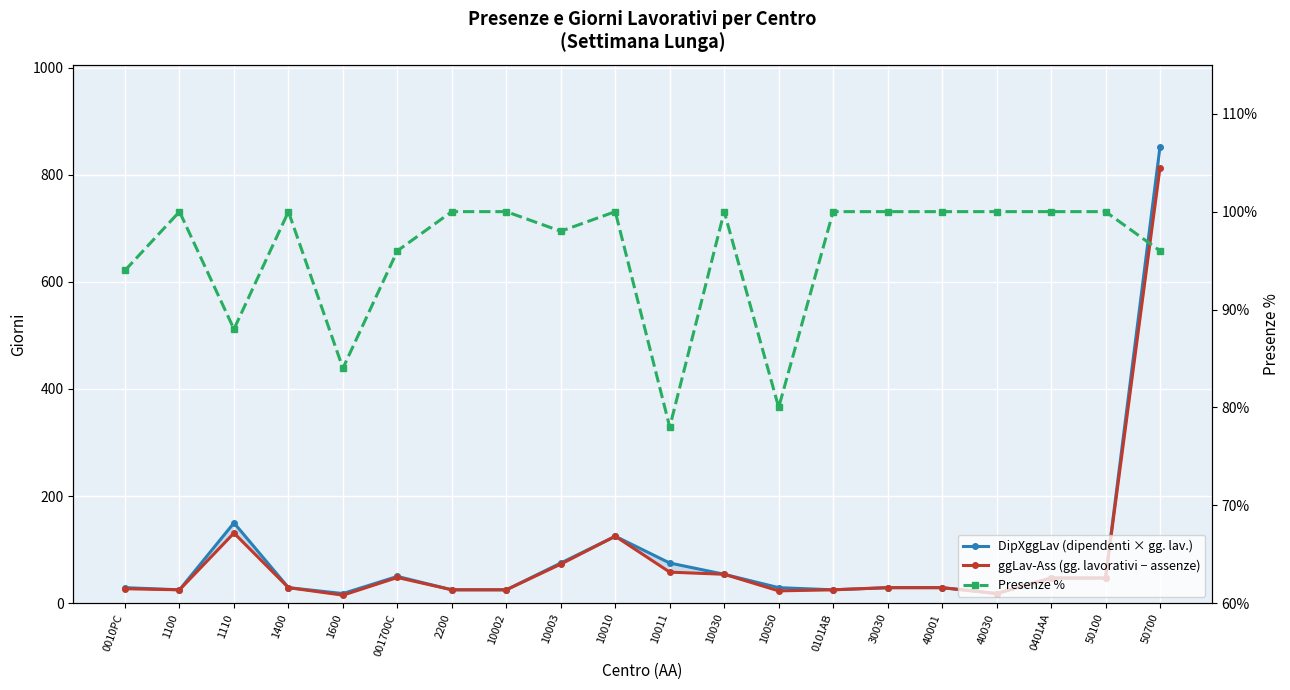

What is the difference between the maximum and minimum values in the ggLav-Ass (gg. lavorativi − assenze) series?

798